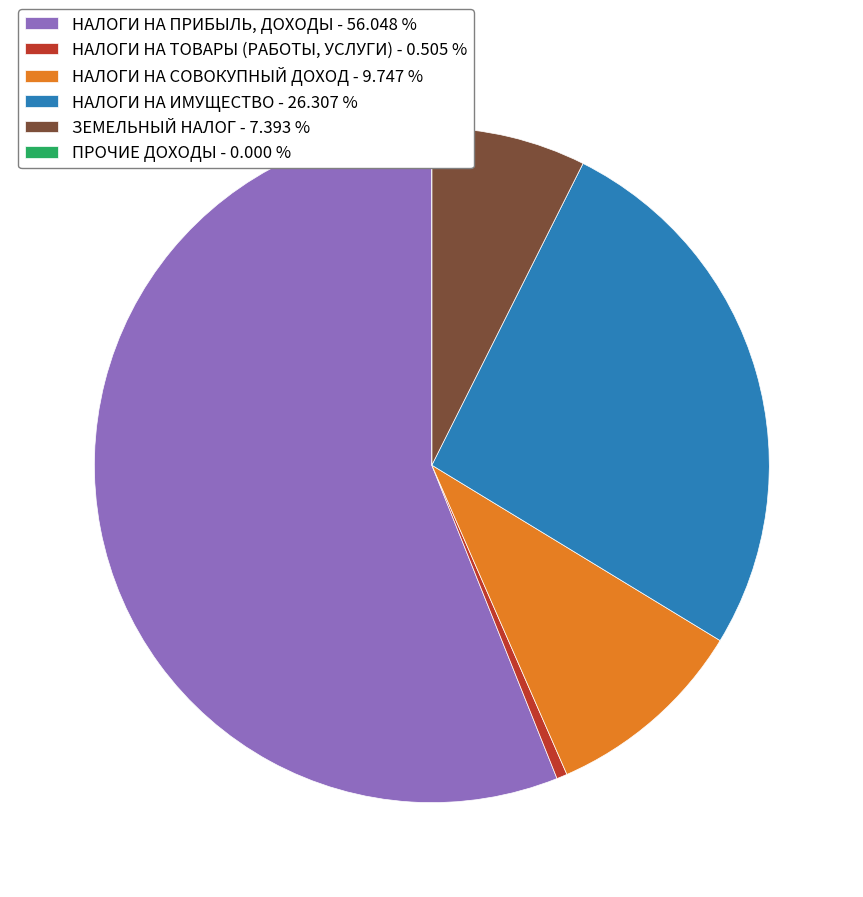

What is the ratio of the value at ЗЕМЕЛЬНЫЙ НАЛОГ - 7.393 % to the value at НАЛОГИ НА СОВОКУПНЫЙ ДОХОД - 9.747 %?

0.8